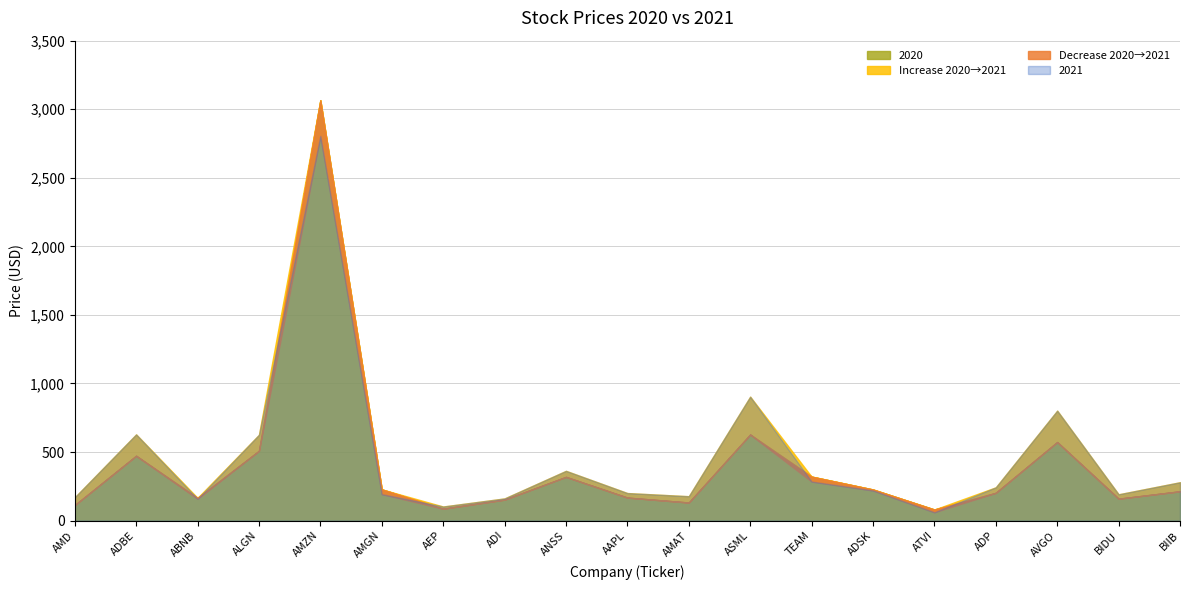

How many lines are shown in the chart?

4